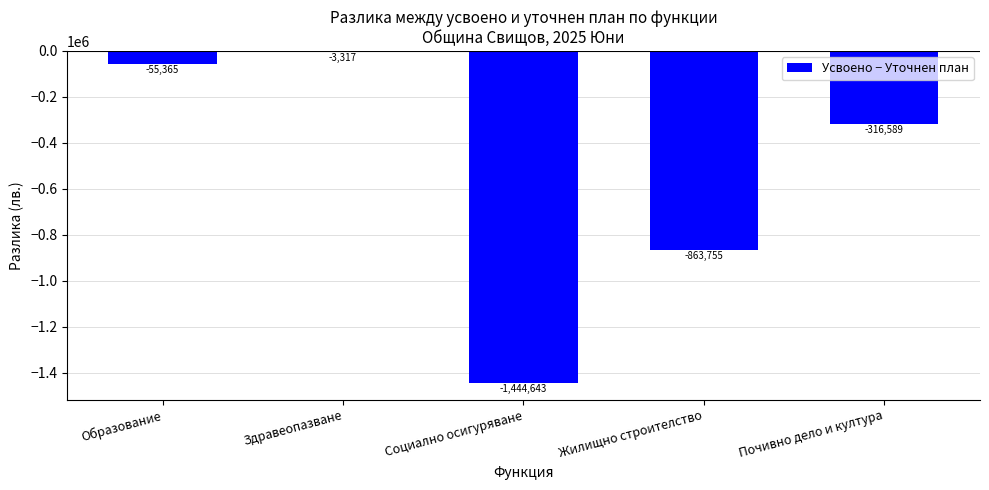

The value at Жилищно строителство is -863755. True or false?

True